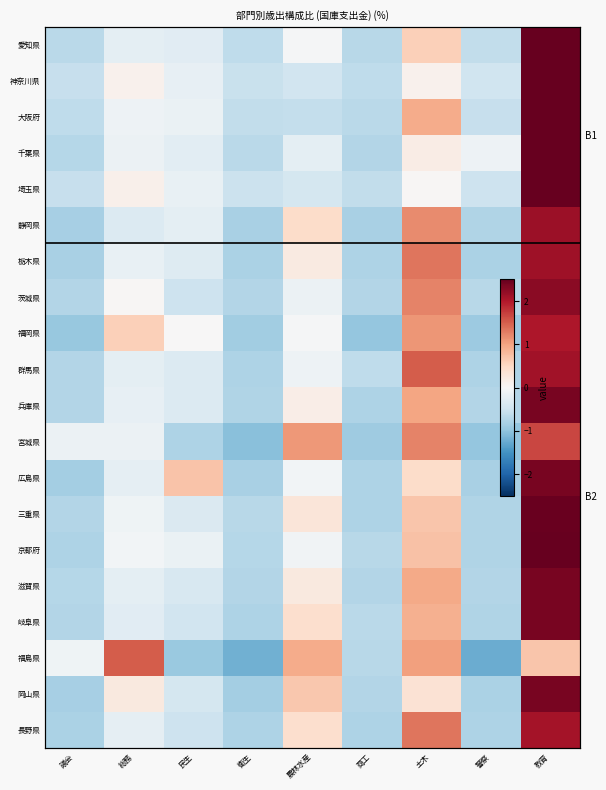

At which category is the sum across all series the highest?

教育